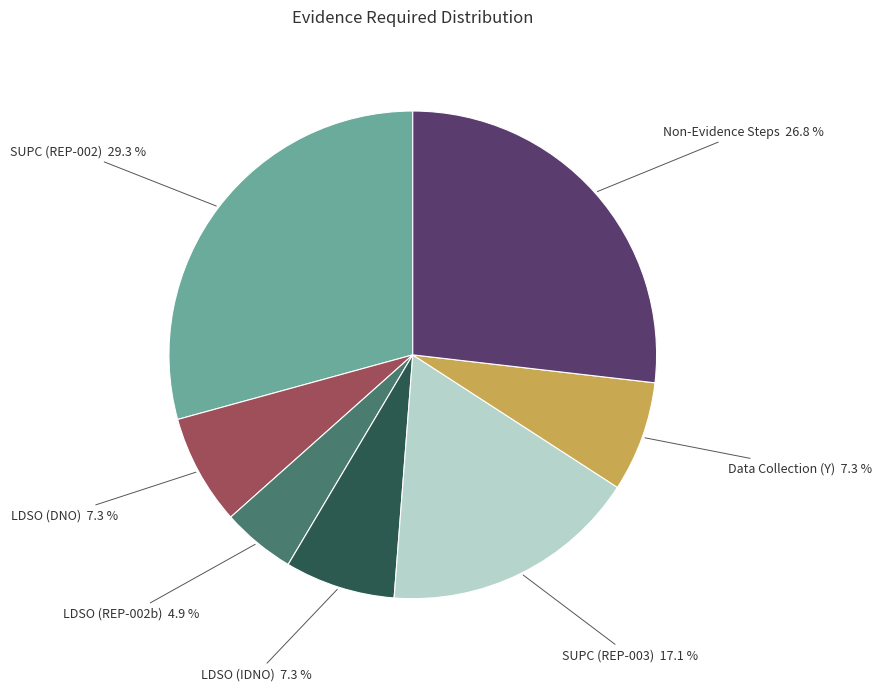

Does any single category account for the majority?

No